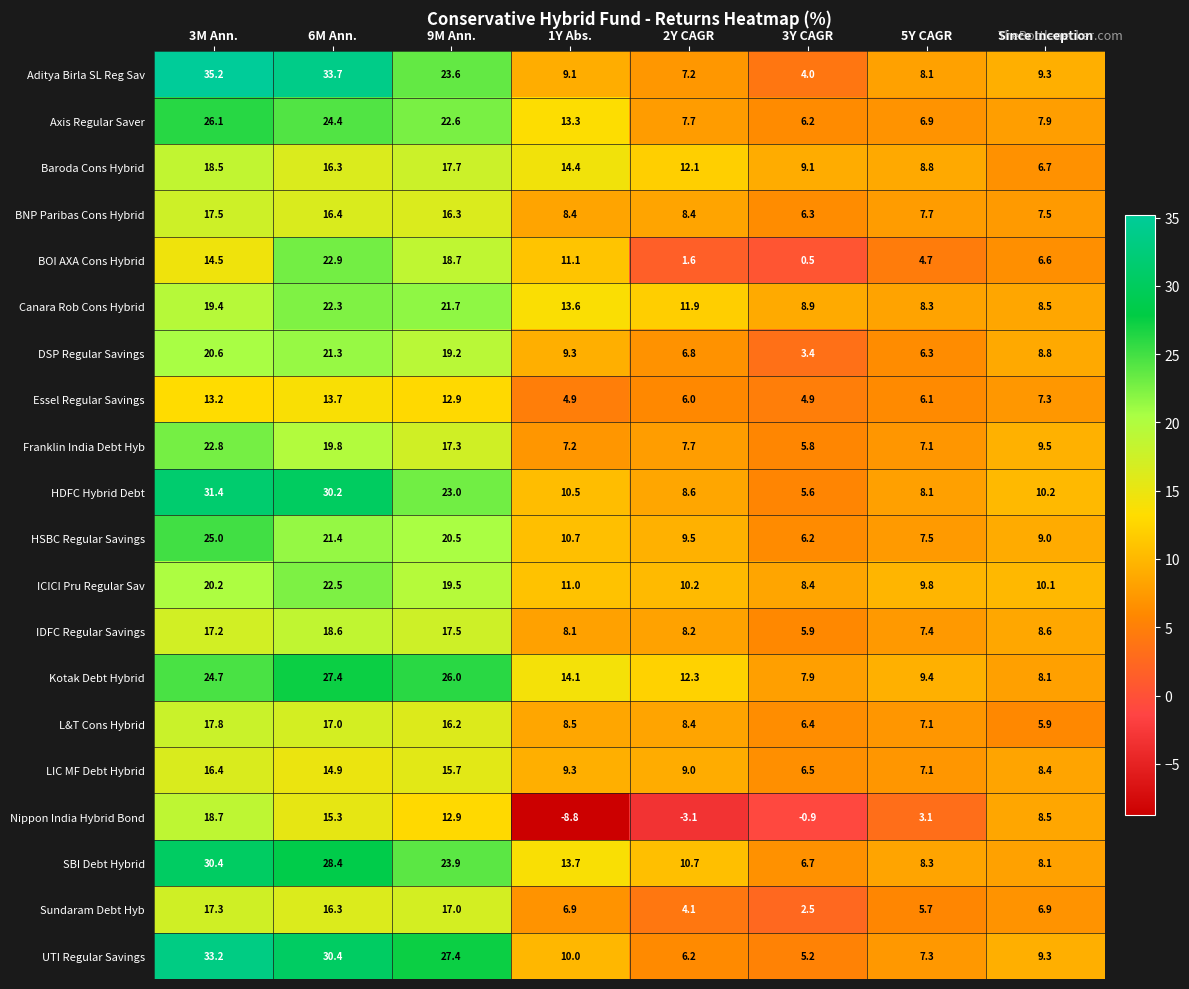

Count the number of data series in this chart.

20